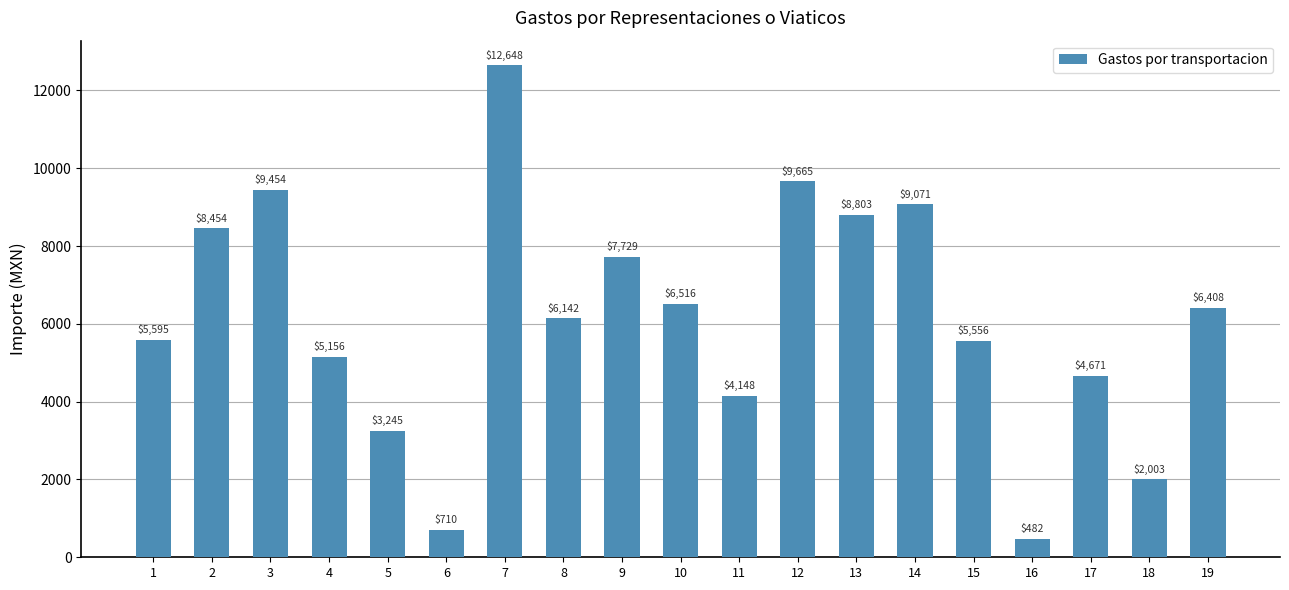

The value at 19 is 6408.0. True or false?

True